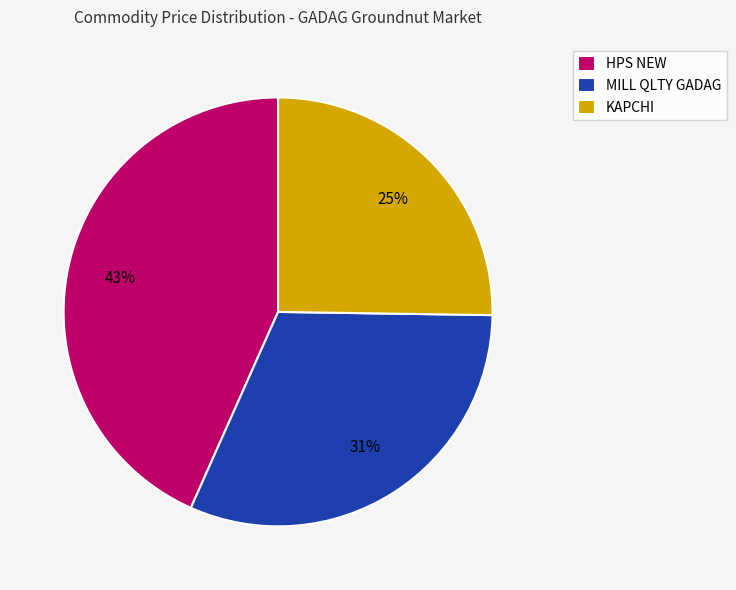

Which category has the smallest portion of the pie?

KAPCHI